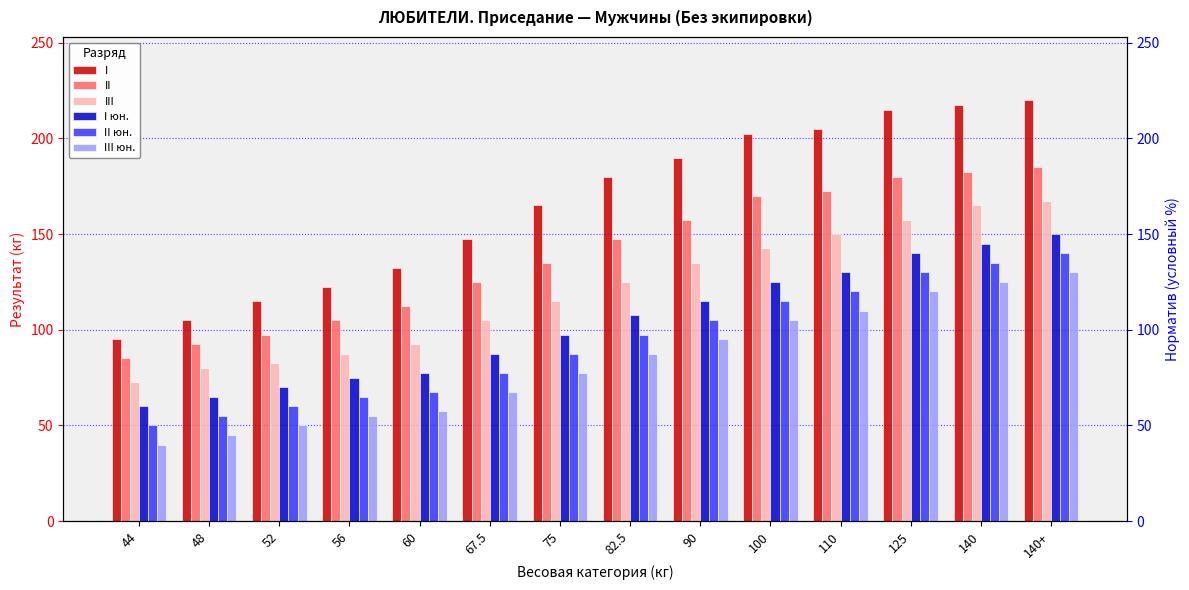

At 140, list the series in order from largest to smallest.

I, II, III, I юн., II юн., III юн.